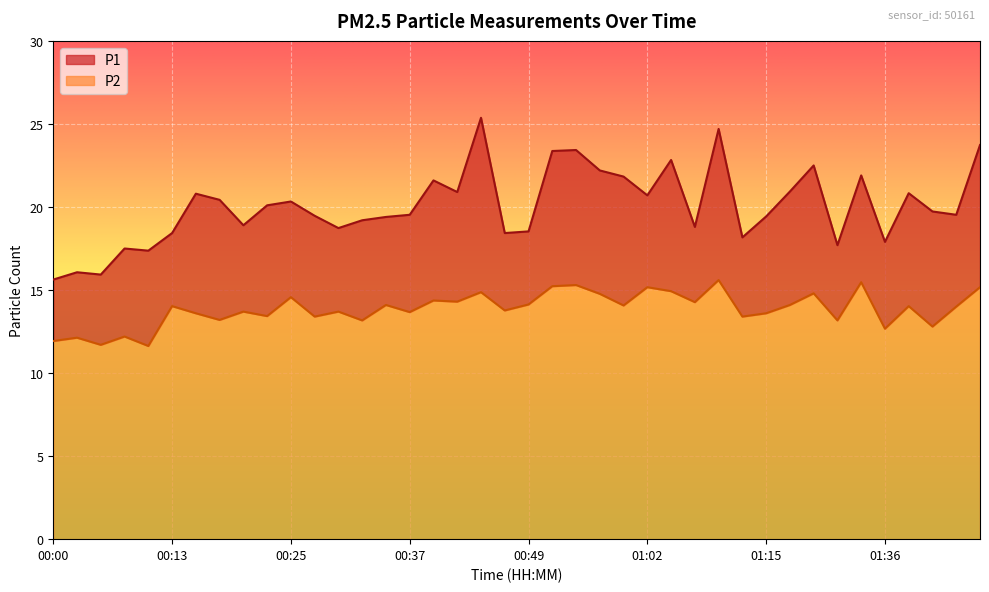

Rank the series by their average value, from highest to lowest.

P1, P2